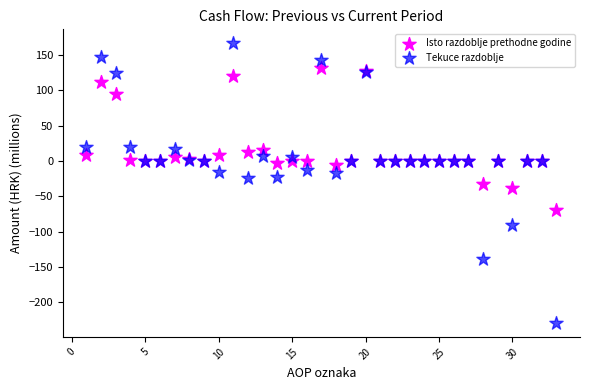

Which series has the widest spread of Y values?

Tekuce razdoblje